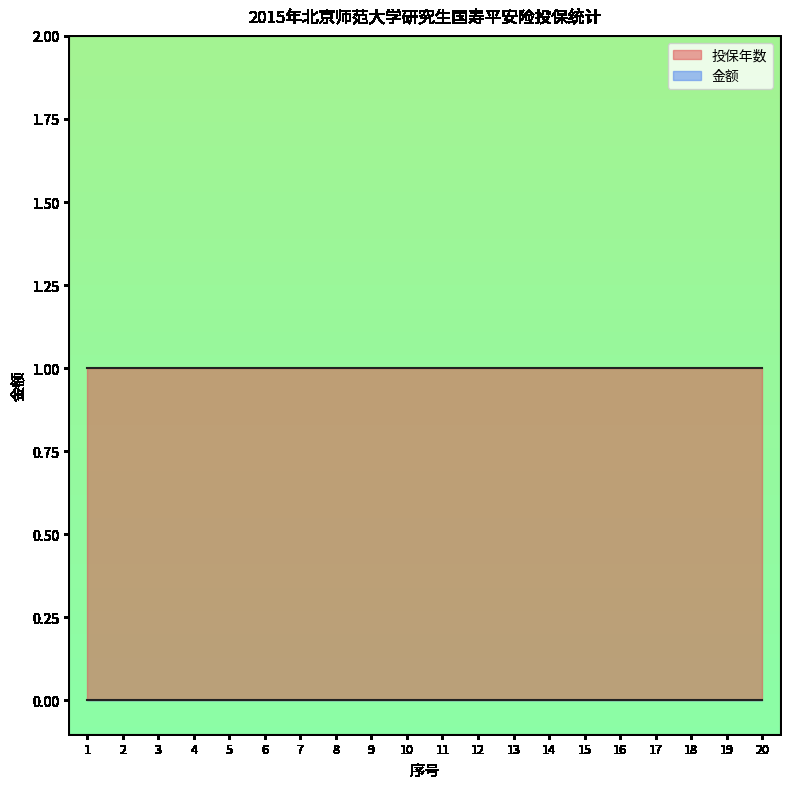

What is the value of the 投保年数 point at the 2nd from the left?

1